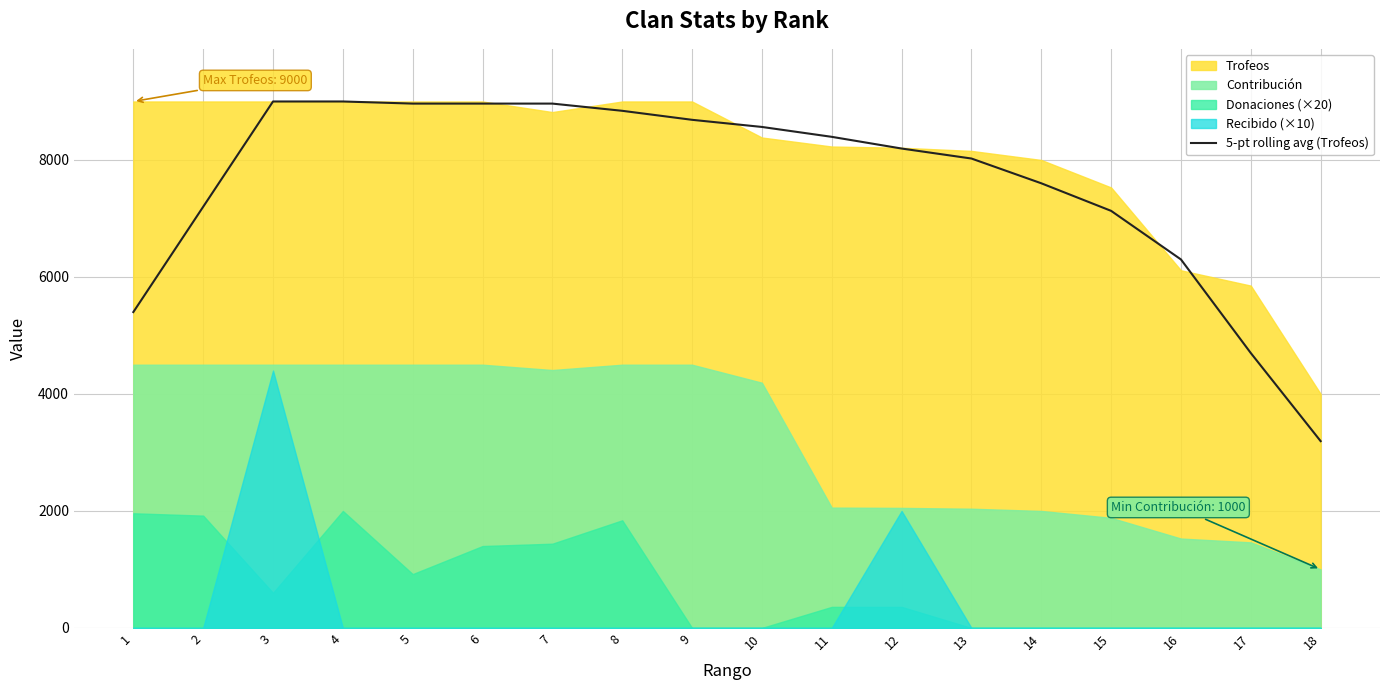

At which category does the chart reach its peak across all series?

3